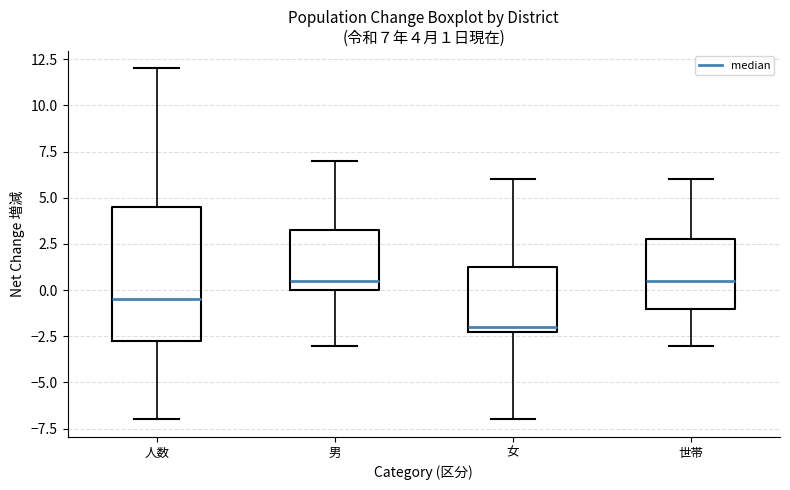

Which box has the lowest median line?

女